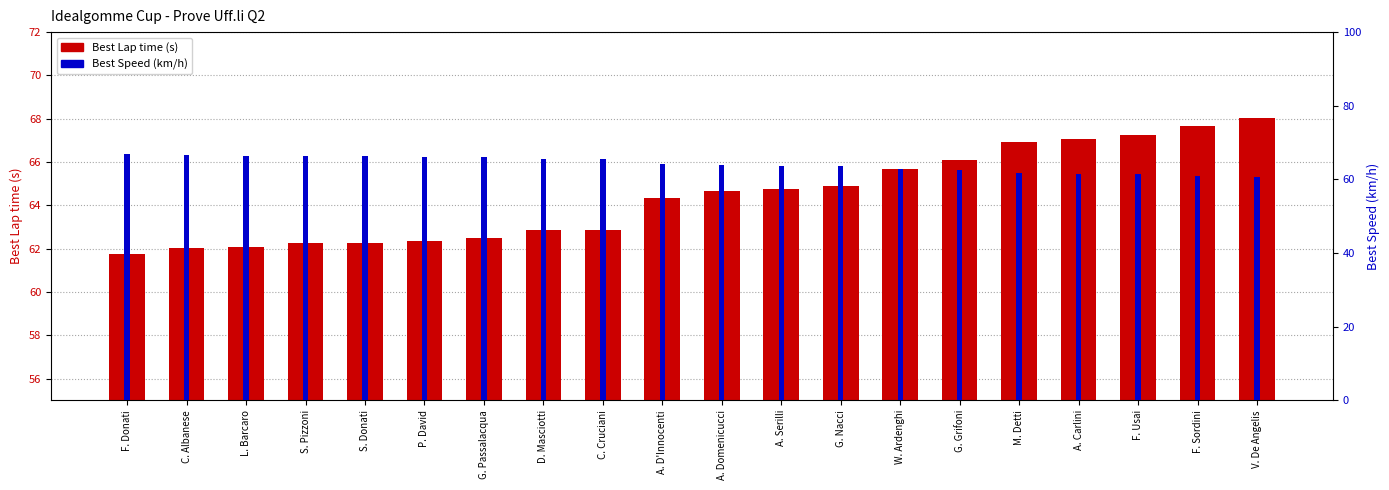

Which label corresponds to the smallest value in the chart?

V. De Angelis